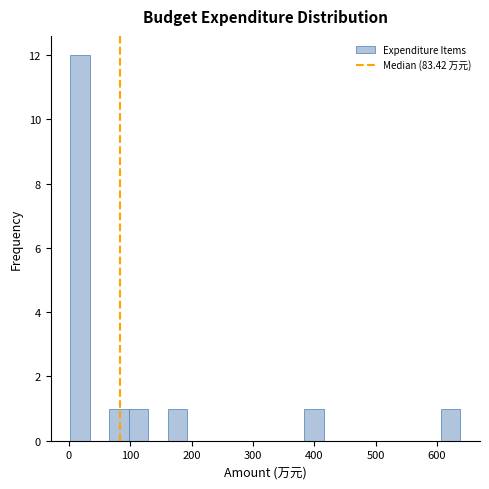

Read against the x-axis, roughly where is the centre of the tallest bar?

20